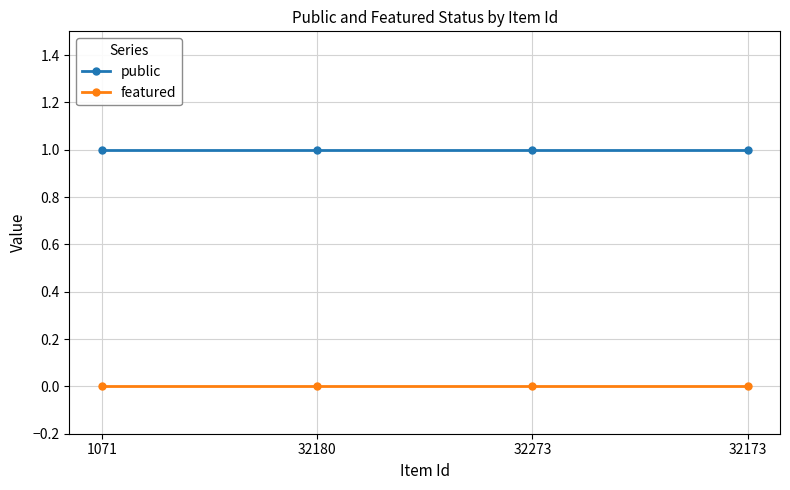

What is the label of the 2nd point from the right?

32273